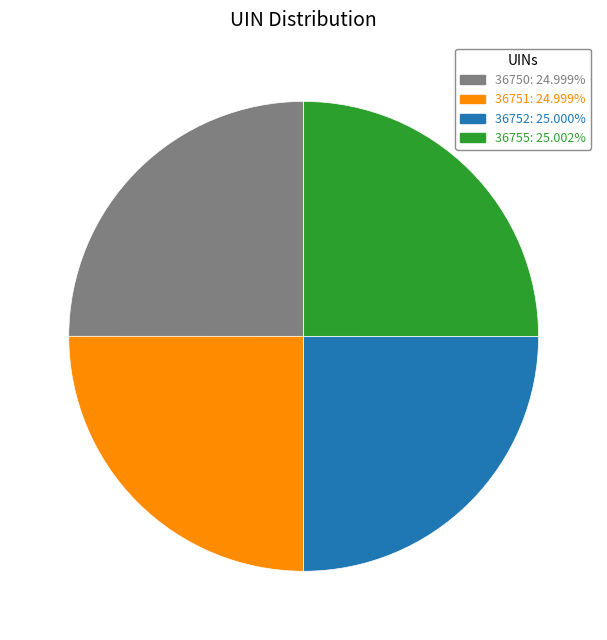

Is it true that 36750 is 25% of the pie?

True